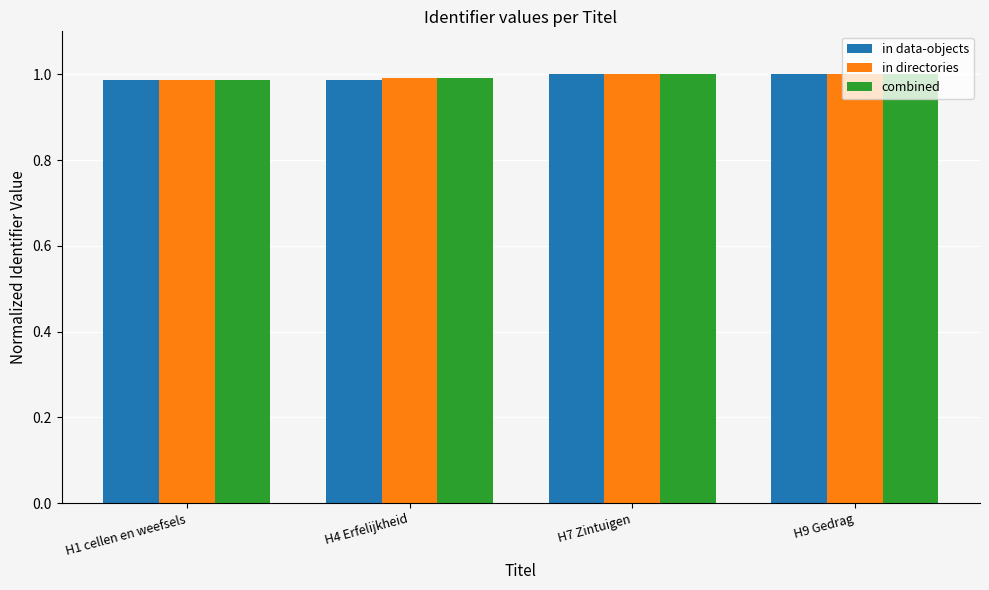

Is the value of in directories at H1 cellen en weefsels greater than the value of in data-objects at H7 Zintuigen?

No